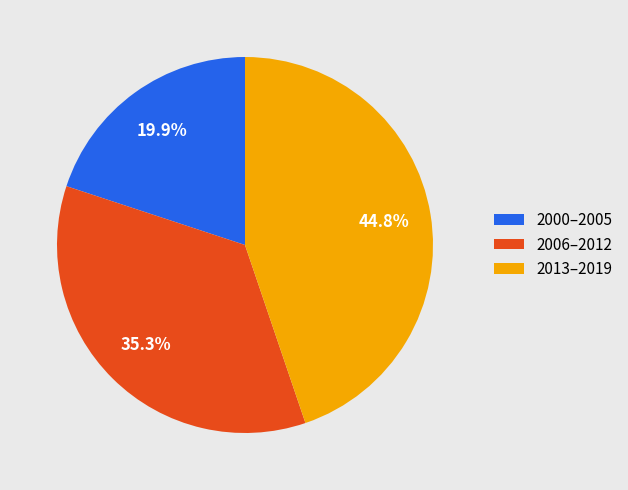

Is there a majority slice in this chart?

No